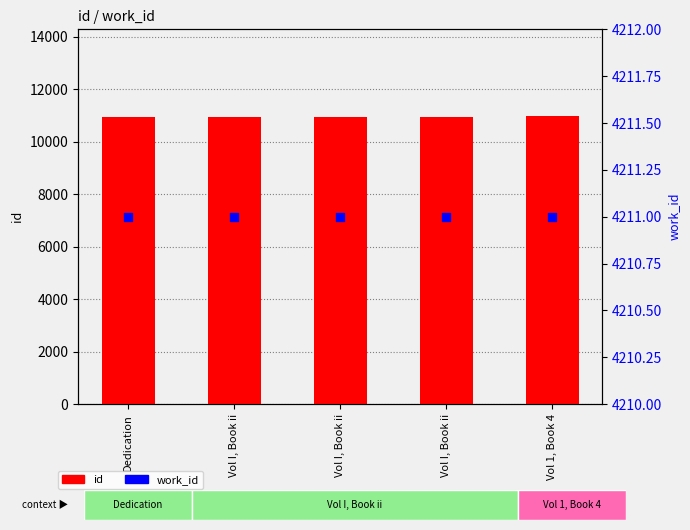

Which series has the widest spread of Y values?

id